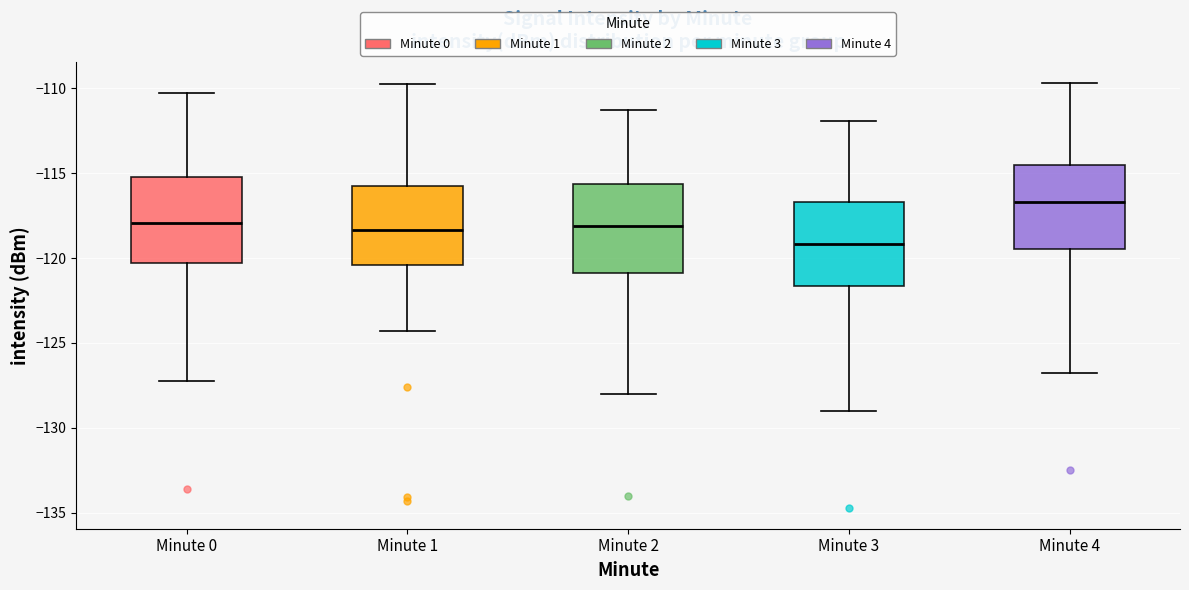

Reading left to right, read every box against the y-axis: the position of its median line, the range the box covers, and the ends of its whiskers. The values are not printed on the chart, so give them approximately, as read against the axis.

Minute 0: median -118.0, box -120.5 to -115.0, whiskers -127.5 to -110.0
Minute 1: median -118.5, box -120.5 to -116.0, whiskers -124.5 to -109.5
Minute 2: median -118.0, box -121.0 to -115.5, whiskers -128.0 to -111.5
Minute 3: median -119.0, box -121.5 to -116.5, whiskers -129.0 to -112.0
Minute 4: median -116.5, box -119.5 to -114.5, whiskers -127.0 to -109.5